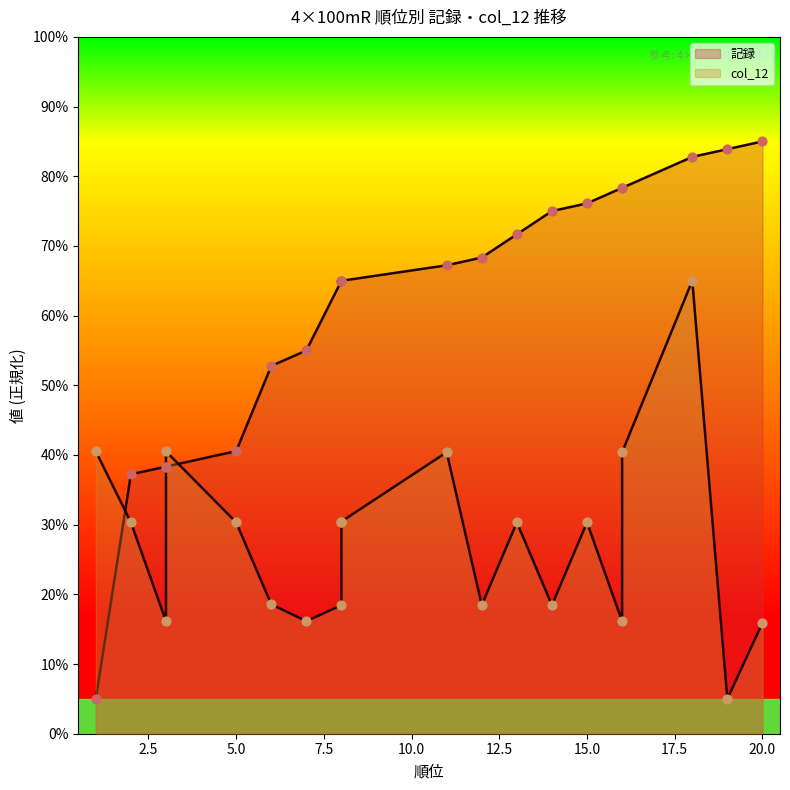

Which series has the largest total across all categories?

記録